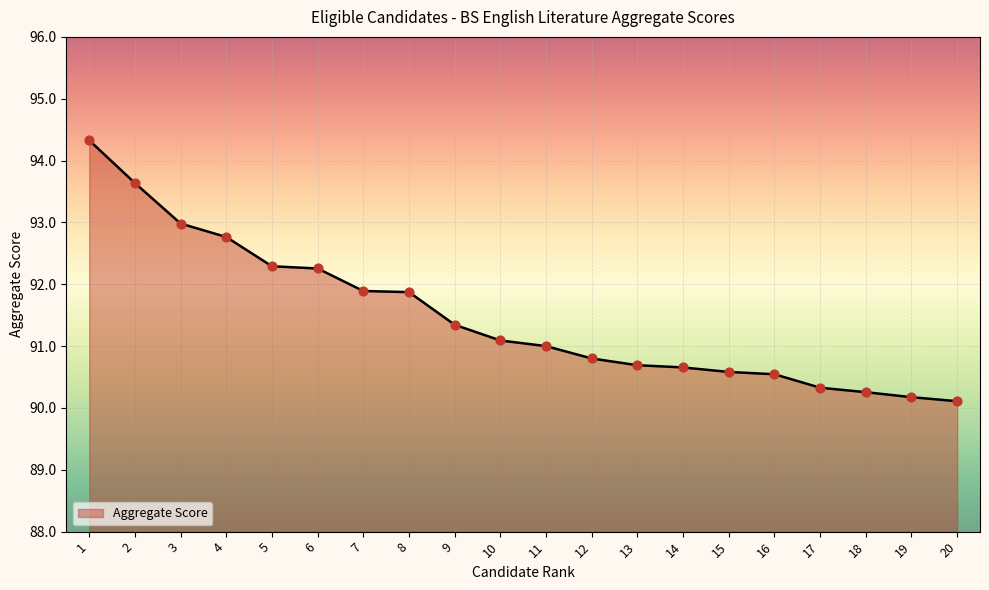

What is the change in value from 11 to 13?

-0.3